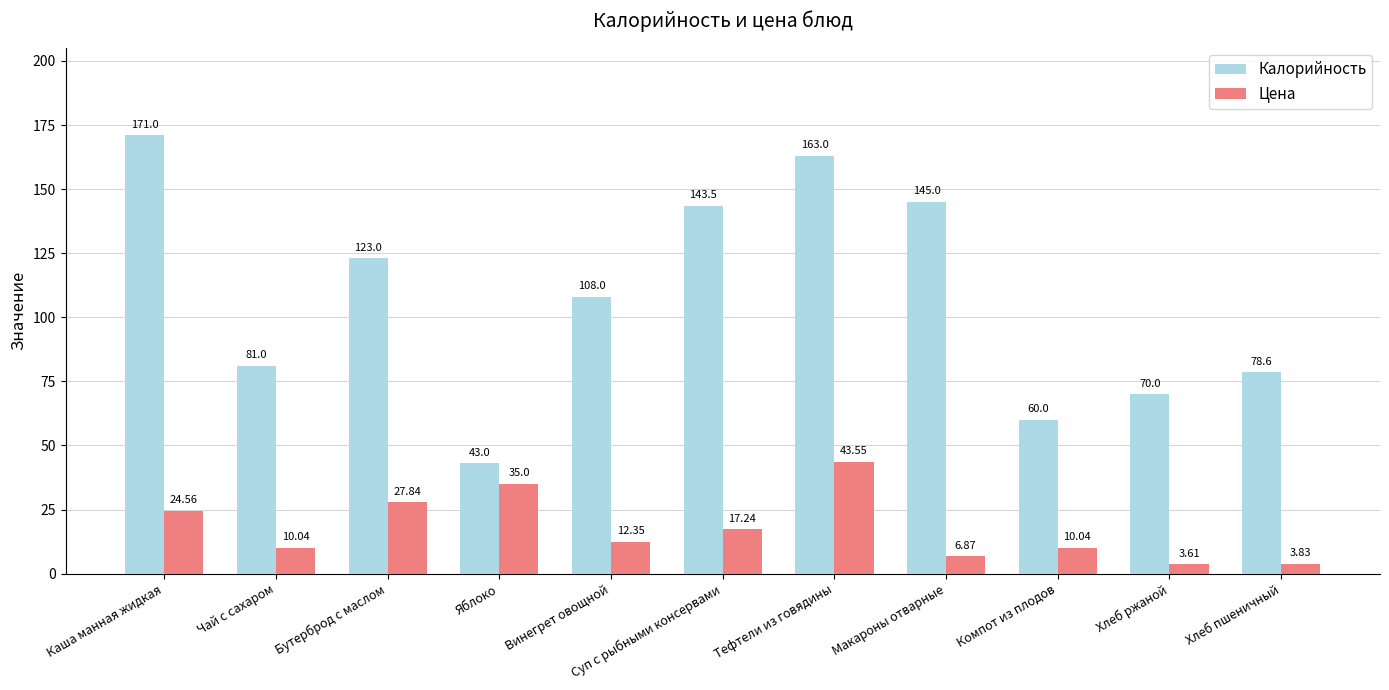

How many bars are there in total?

22